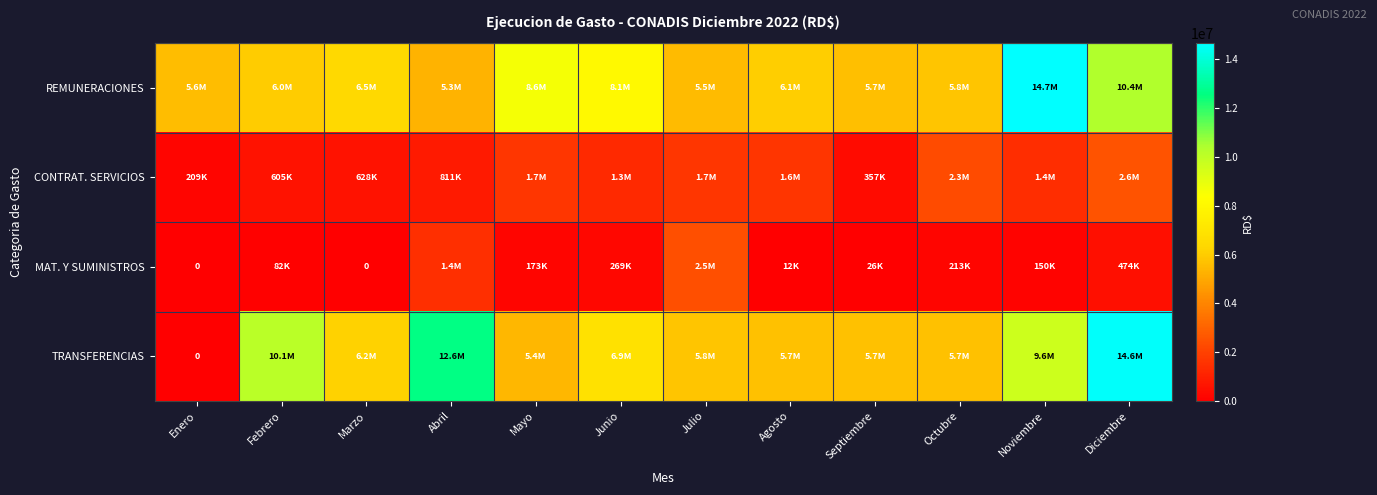

How many values in the TRANSFERENCIAS series are below 6185934?

6